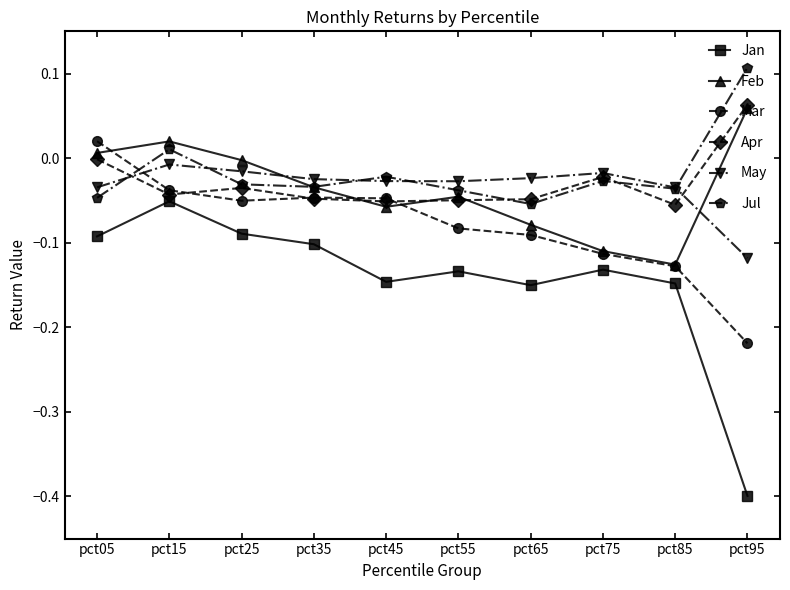

Which series has the widest spread of values?

Jan